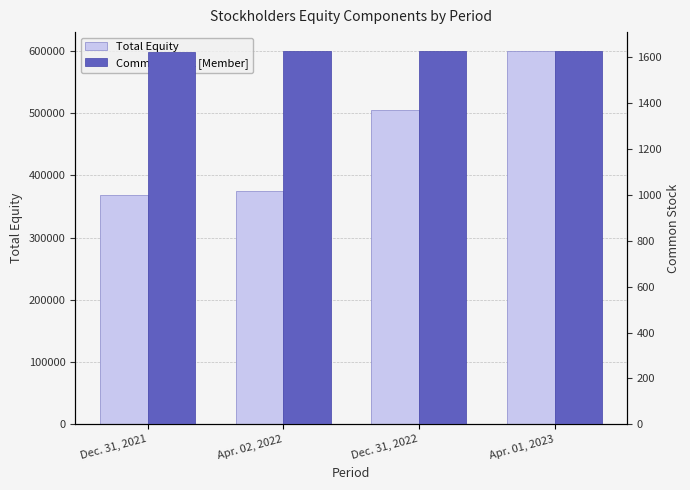

Which category has the highest value in the Total Equity series?

Apr. 01, 2023